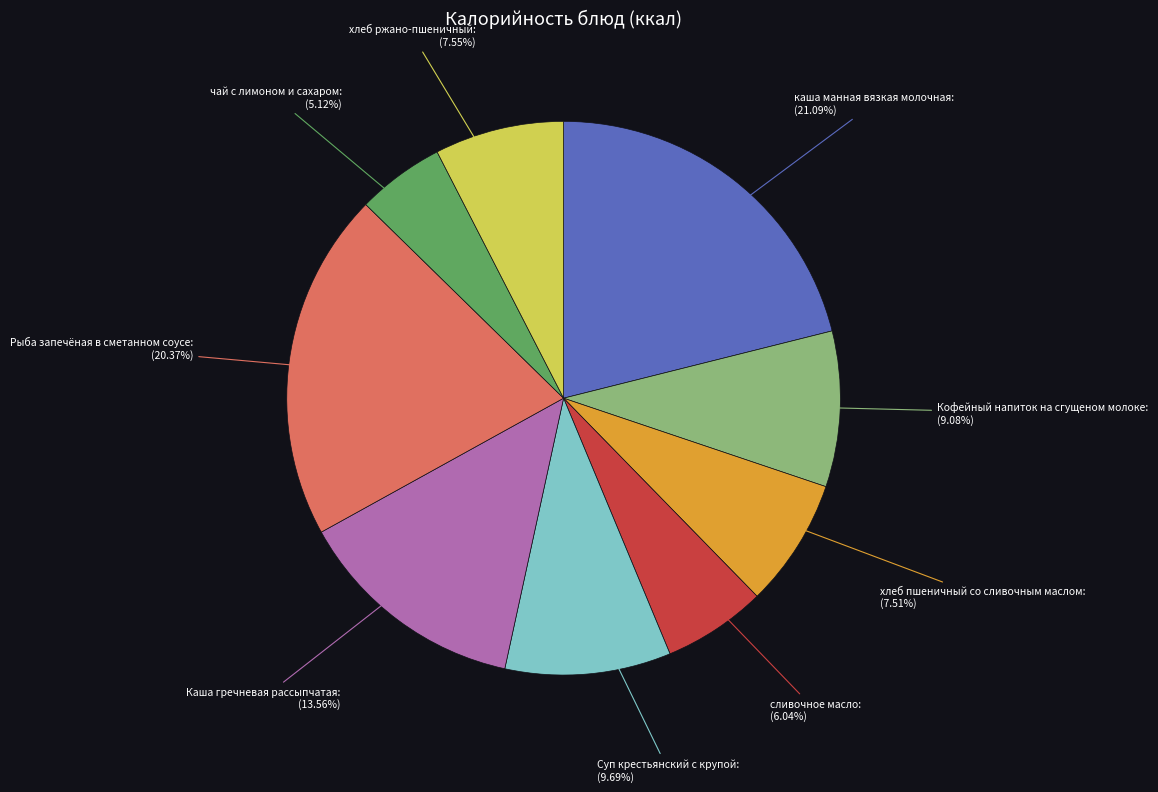

Does any single category account for the majority?

No